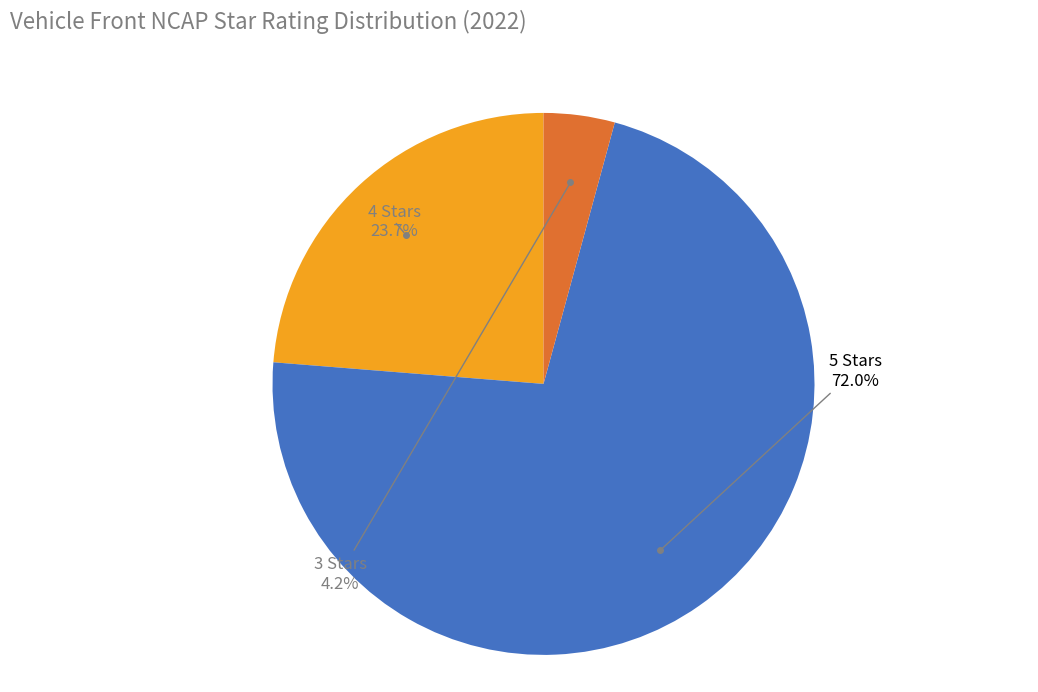

How many slices are in this pie chart?

3